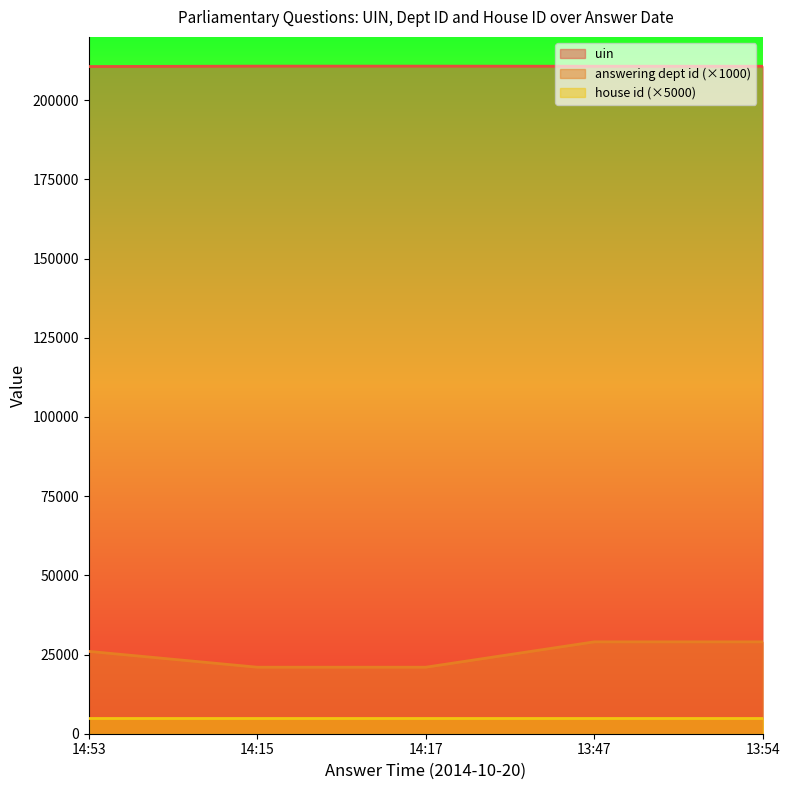

List the series in order of their peak value, lowest first.

house id (×5000), answering dept id (×1000), uin